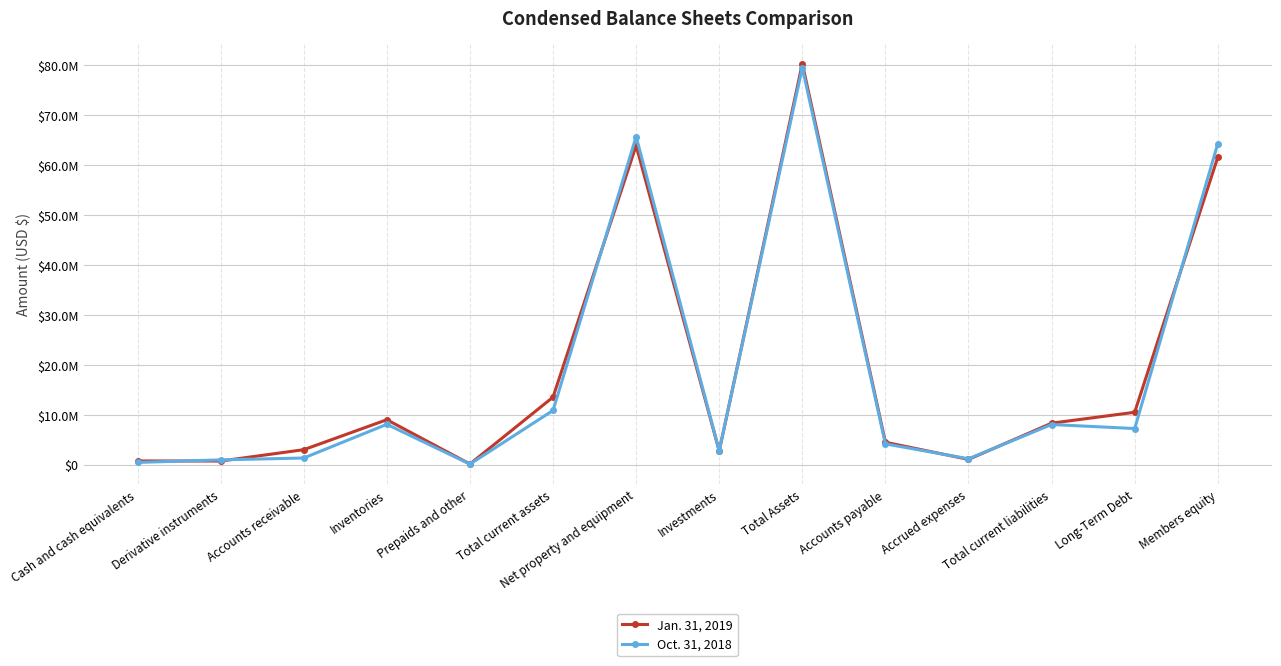

What is the greatest value displayed?

80358360